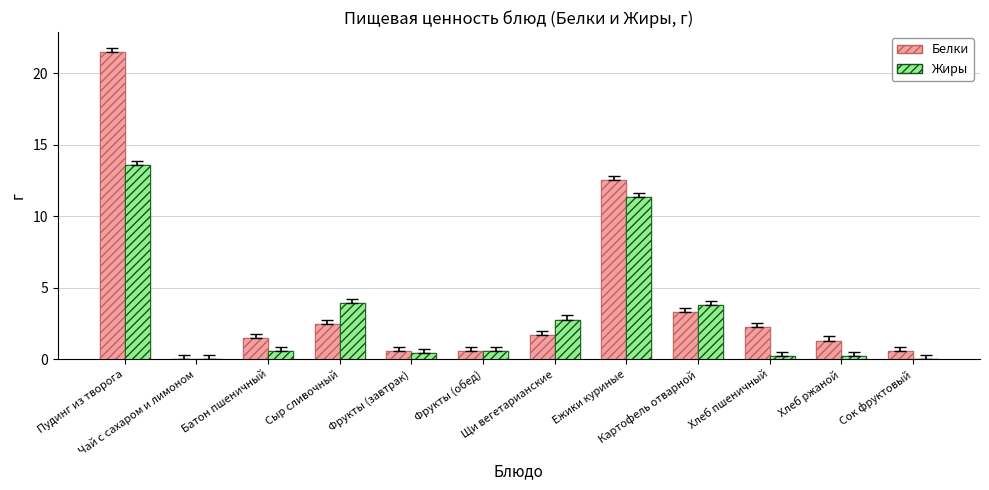

What is the difference between the Белки values at Картофель отварной and Батон пшеничный?

1.8